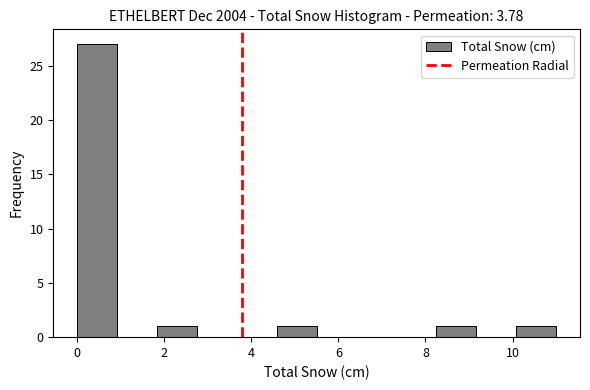

Reading left to right, list every bar in this chart as the range it spans on the x-axis followed by its height. Neither the bar edges nor the heights are printed on the chart, so give them approximately, as read against the axes.

0.0 to 1.0: 27
1.0 to 1.8: 0
1.8 to 2.8: 1
2.8 to 3.6: 0
3.6 to 4.6: 0
4.6 to 5.6: 1
5.6 to 6.4: 0
6.4 to 7.4: 0
7.4 to 8.2: 0
8.2 to 9.2: 1
9.2 to 10.0: 0
10.0 to 11.0: 1